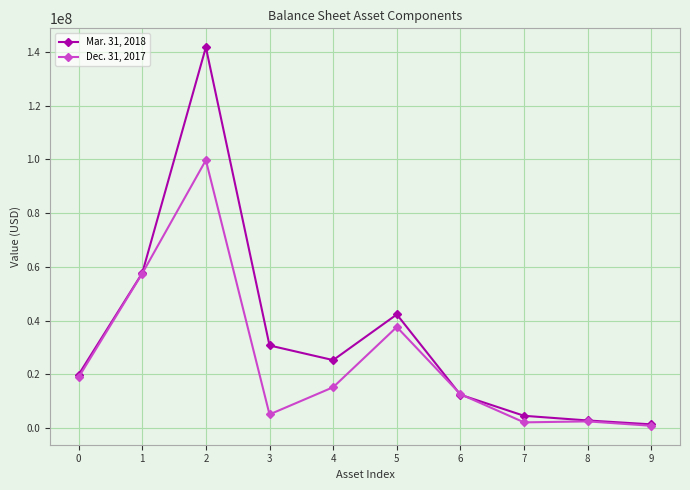

Which series changed the most between 1 and 7?

Dec. 31, 2017